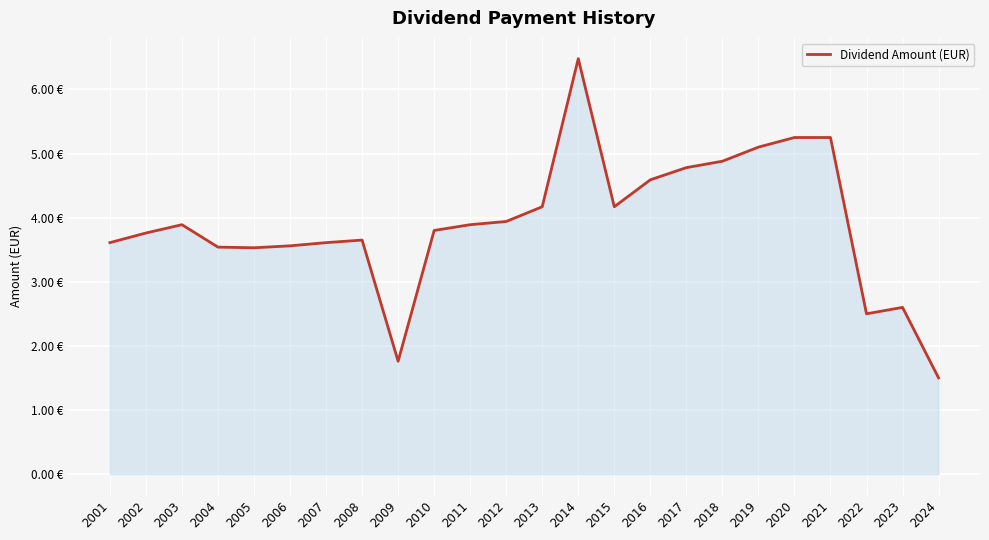

What is the change in value from 2005 to 2007?

+0.1